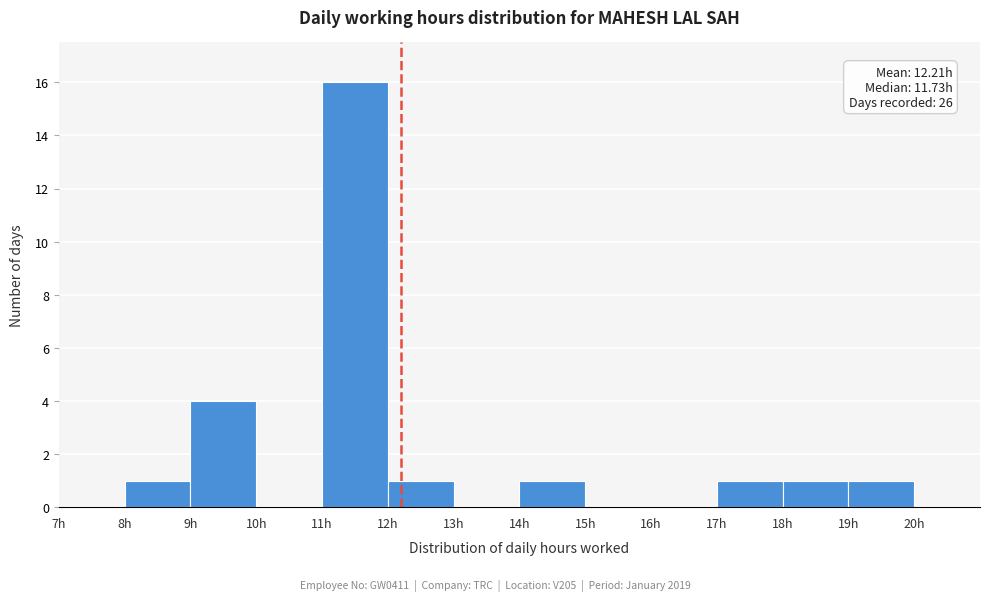

Which range on the x-axis has the tallest bar?

11 to 12